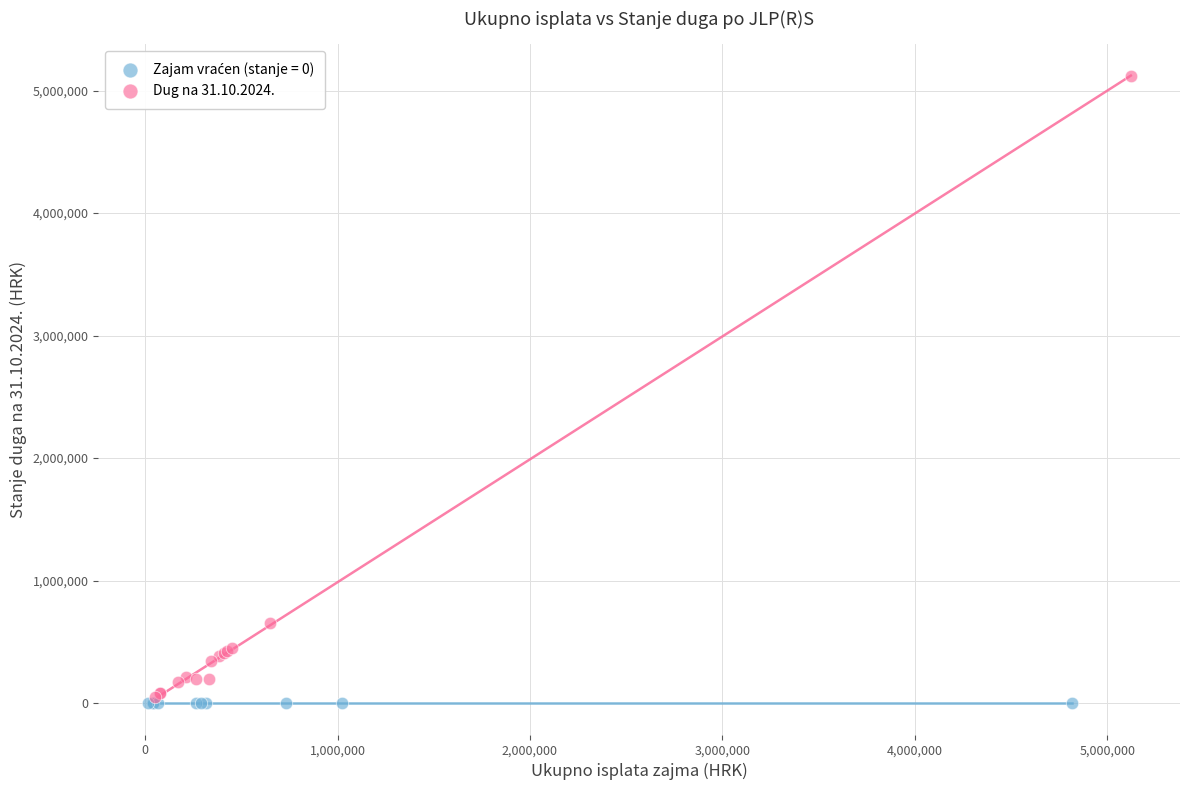

Which series contains the highest Y value?

Dug na 31.10.2024.